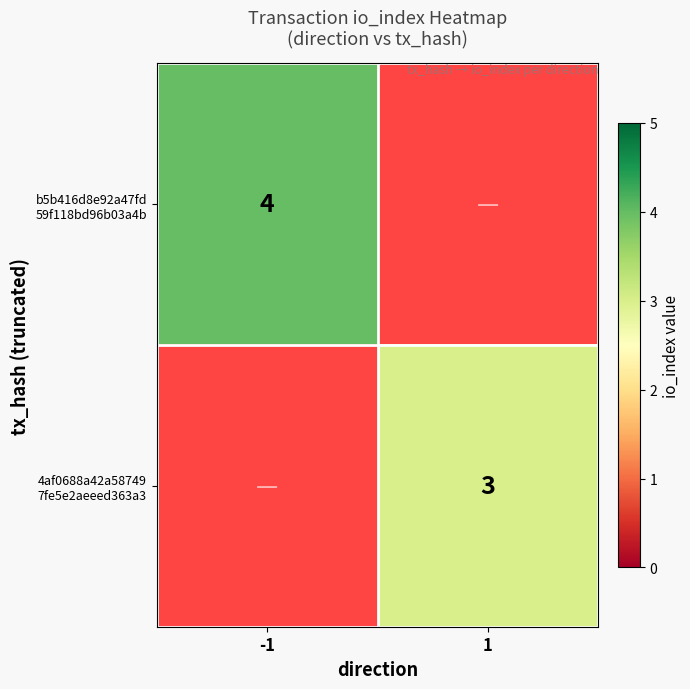

Which category has the highest value in the 4af0688a42a58749 7fe5e2aeeed363a3 series?

-1